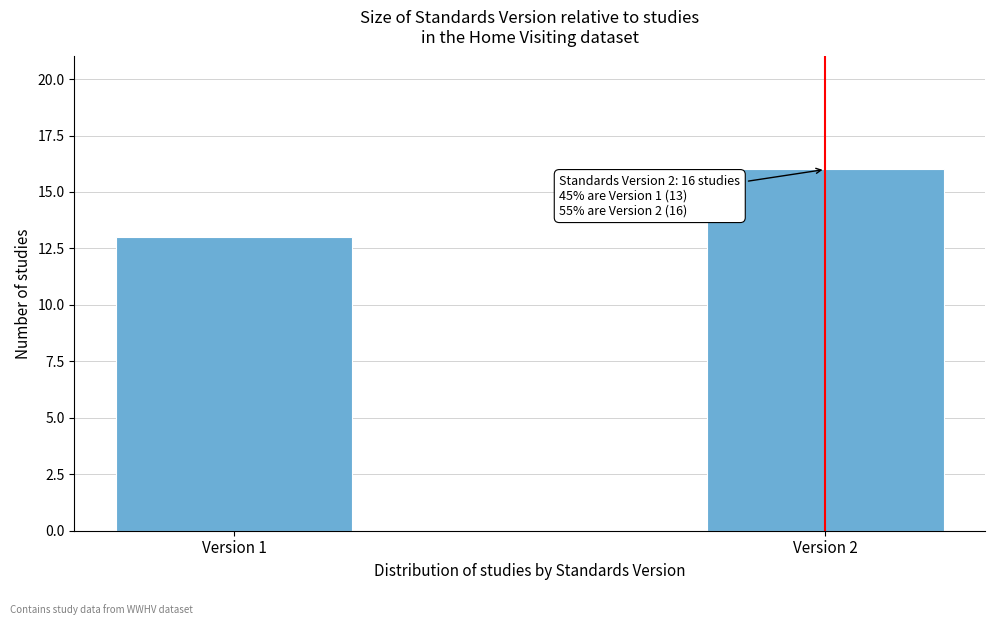

Reading left to right, what are all the values shown in this chart?

13	16